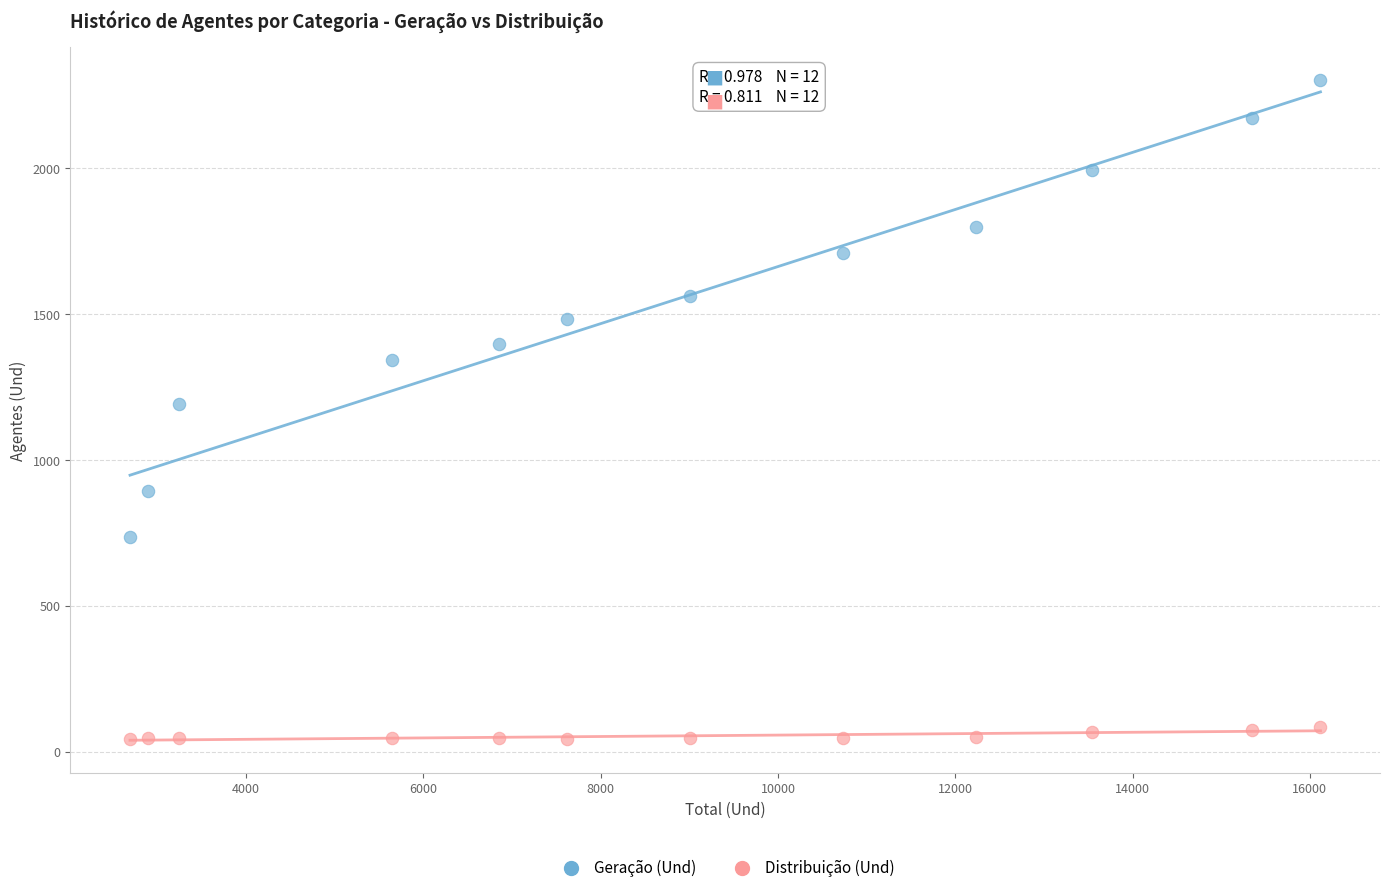

What is the X range (max minus min) for the scatter plot?

13431